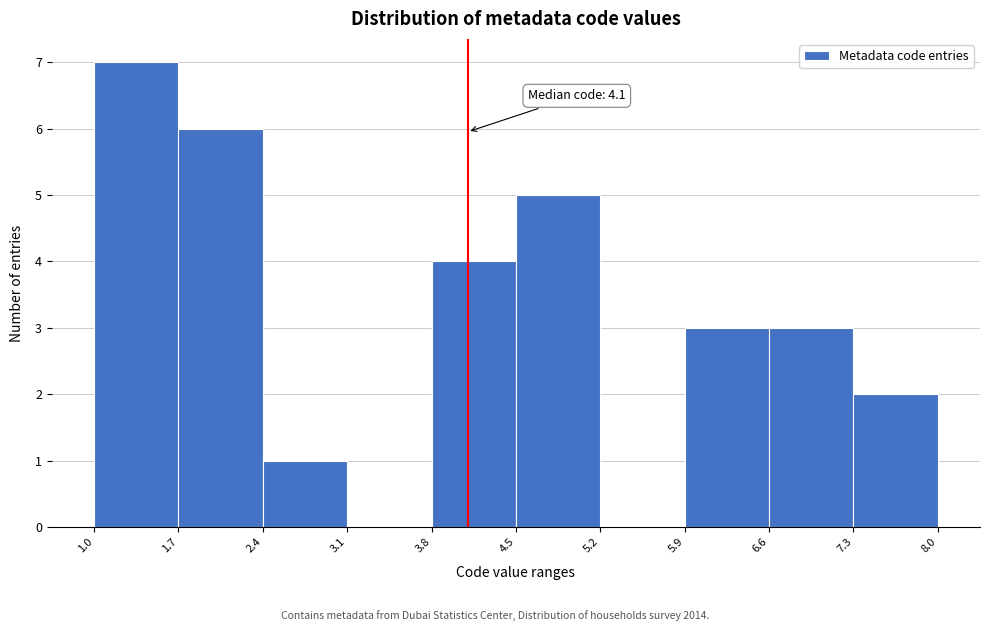

Over which range of the x-axis is the bar tallest?

1.0 to 1.7